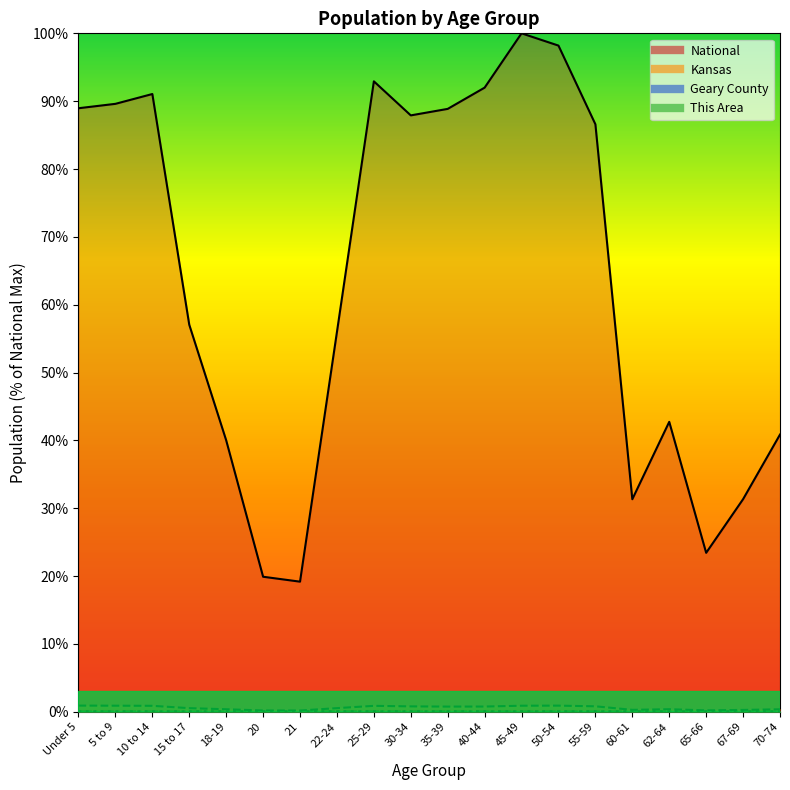

What is the value of the Kansas point at the 12th from the left?

0.8